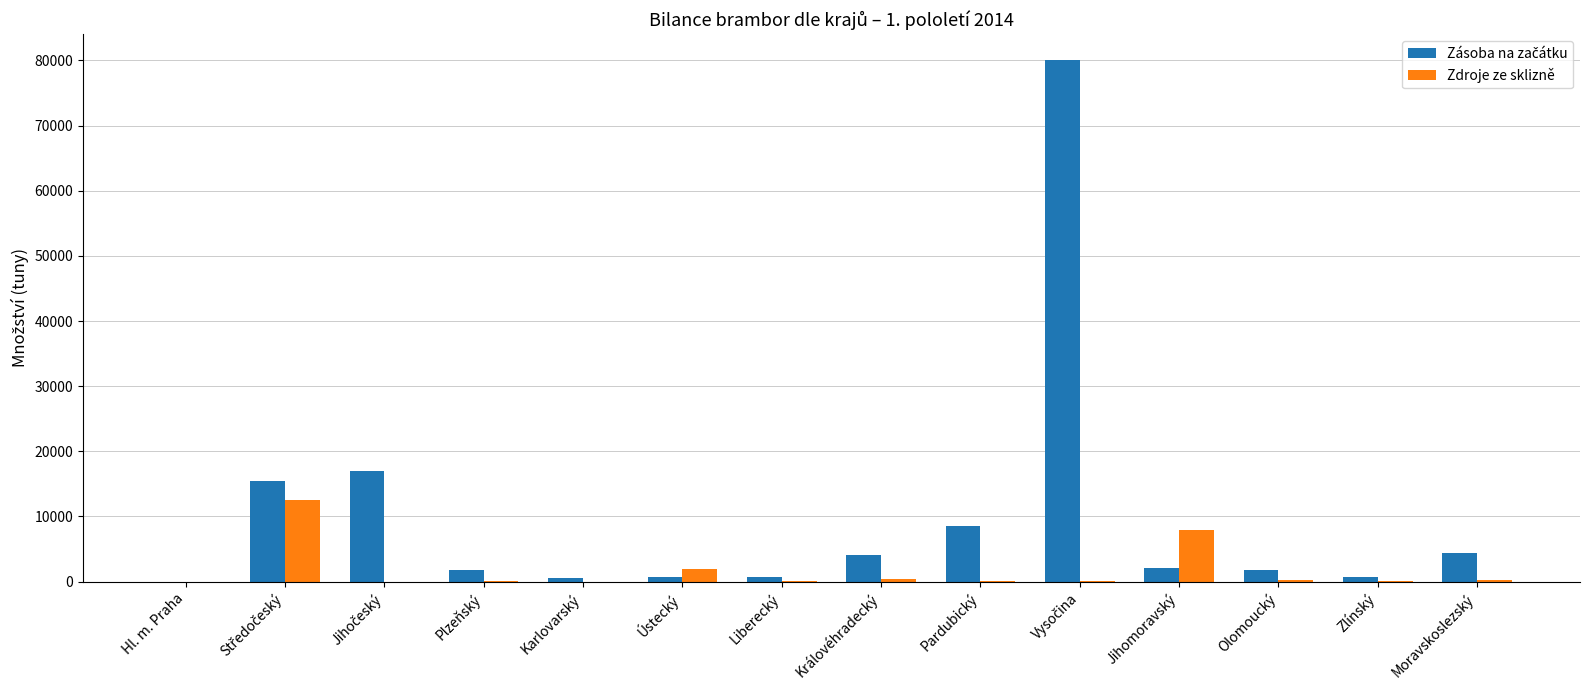

Are the bars horizontal?

No